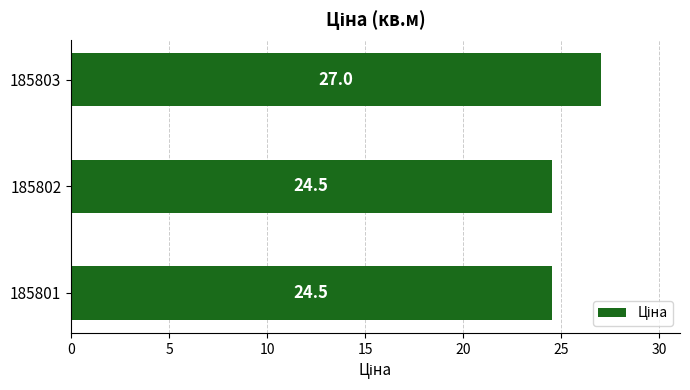

Is it true that the value at 185803 is 27.0?

True